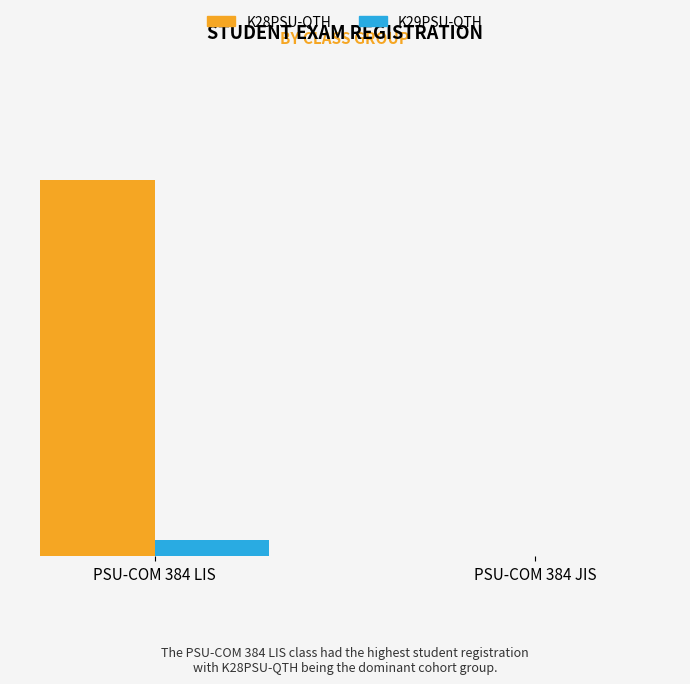

Which series has the largest total across all categories?

K28PSU-QTH